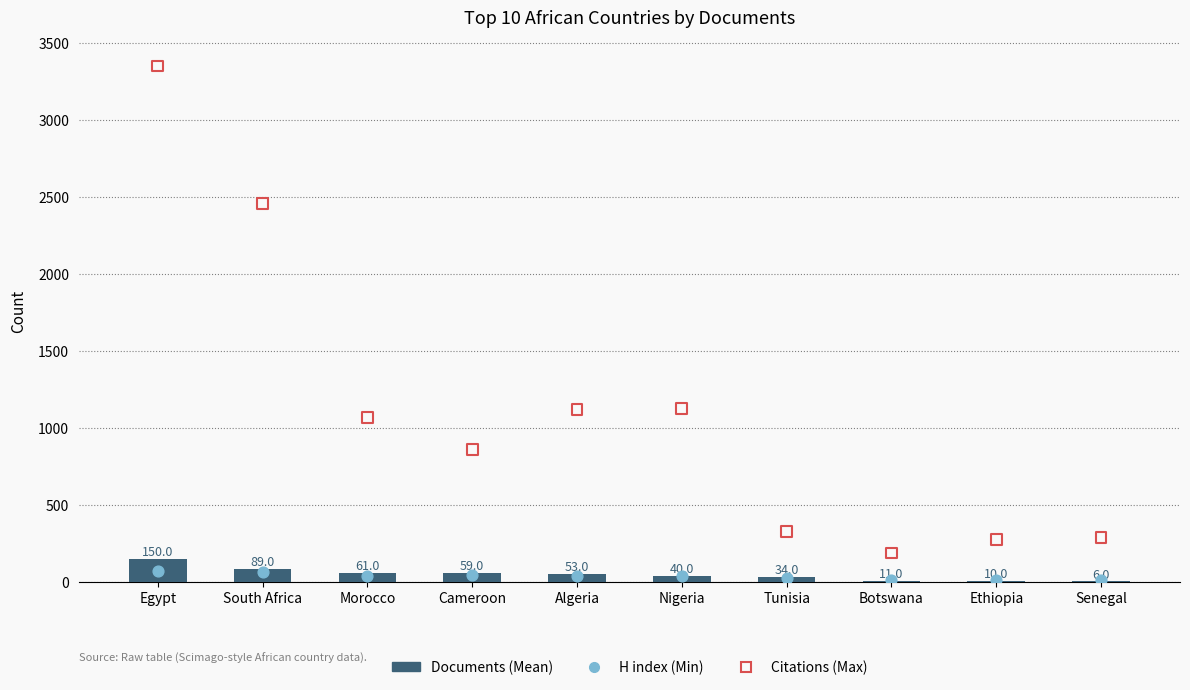

Which series contains the lowest Y value?

Documents (Mean)